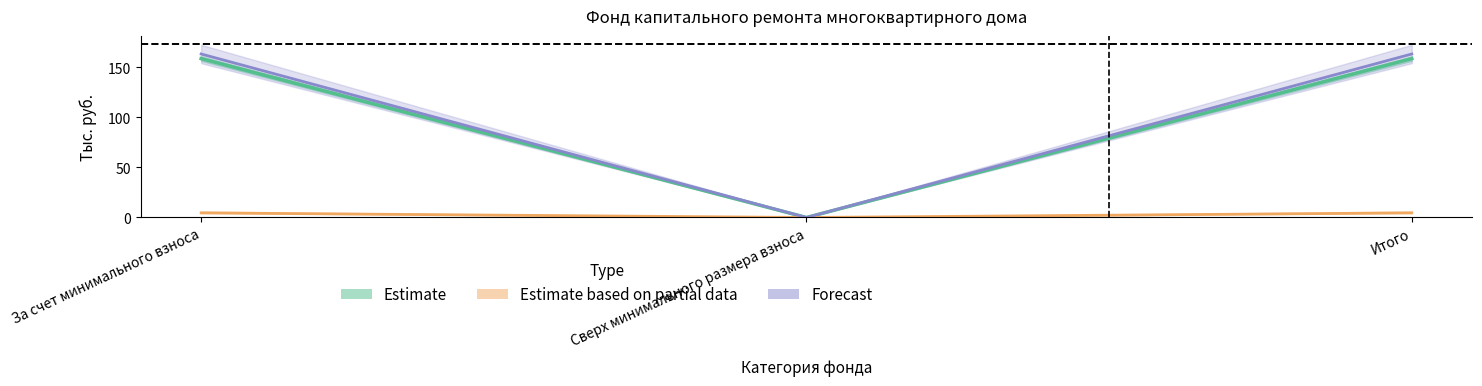

Where does the Остаток на конец (Forecast) series first go above 163?

За счет минимального взноса